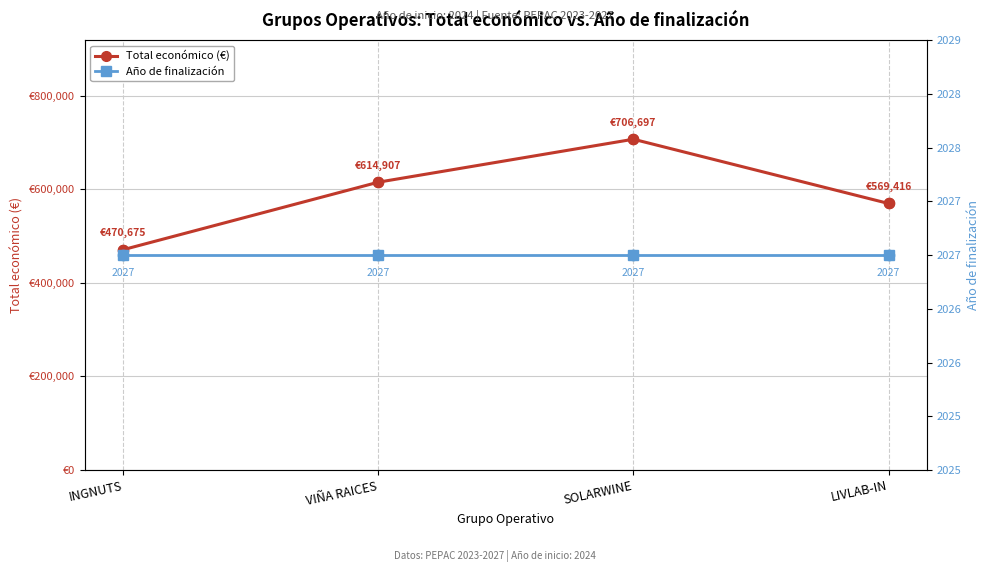

Which series has the largest total across all categories?

Total económico (€)